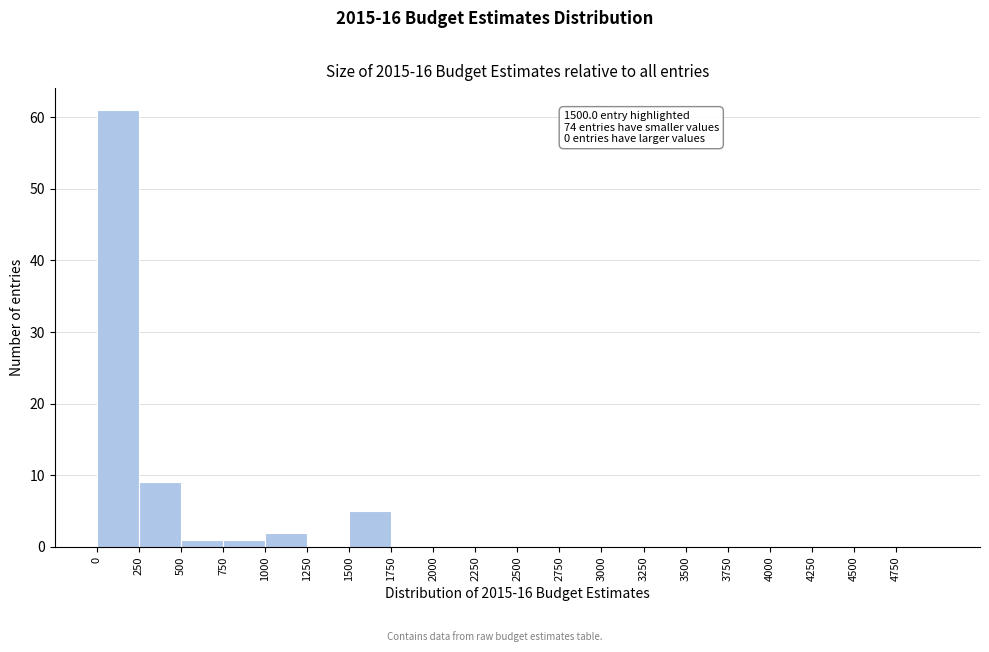

Over which range of the x-axis is the bar tallest?

0 to 250